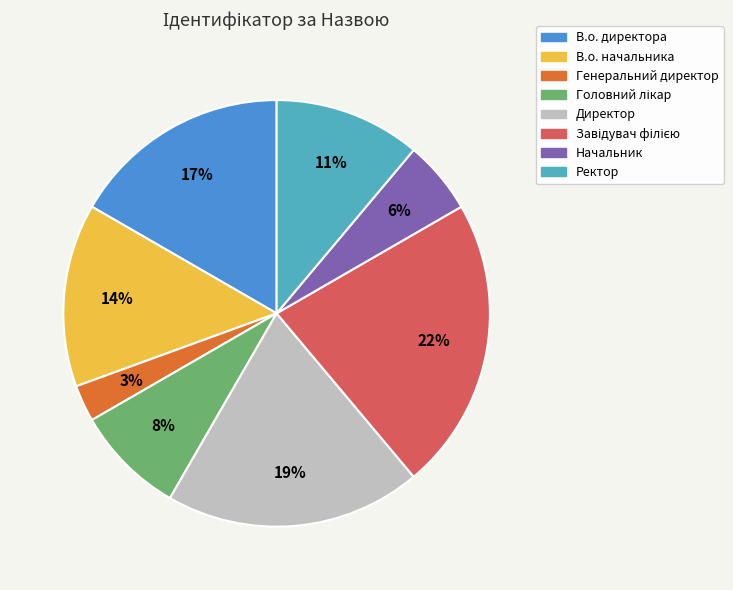

The Начальник slice represents 6% of the pie. True or false?

True